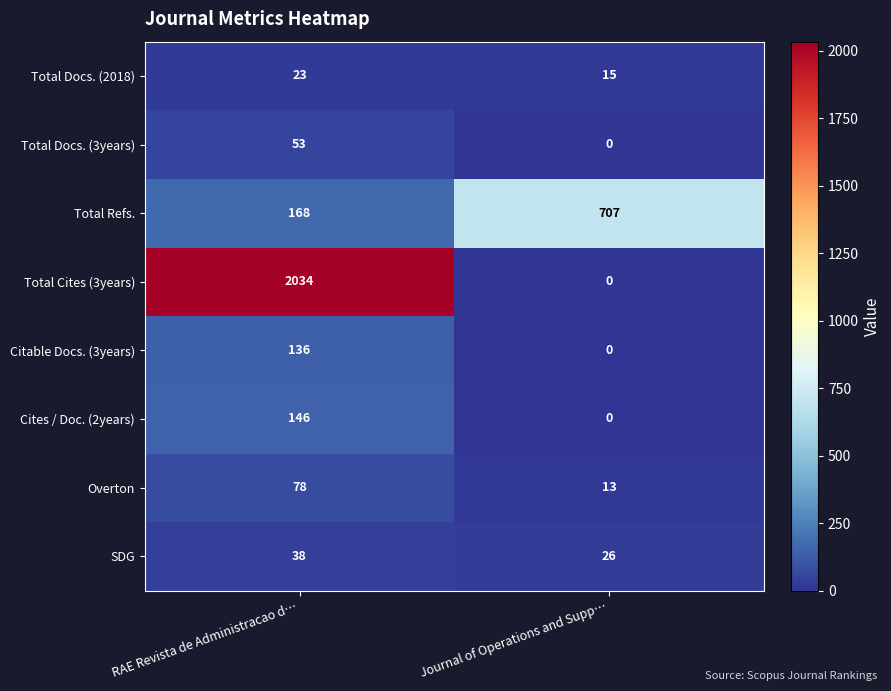

List the series in order of their peak value, lowest first.

Total Docs. (2018), SDG, Total Docs. (3years), Overton, Citable Docs. (3years), Cites / Doc. (2years), Total Refs., Total Cites (3years)